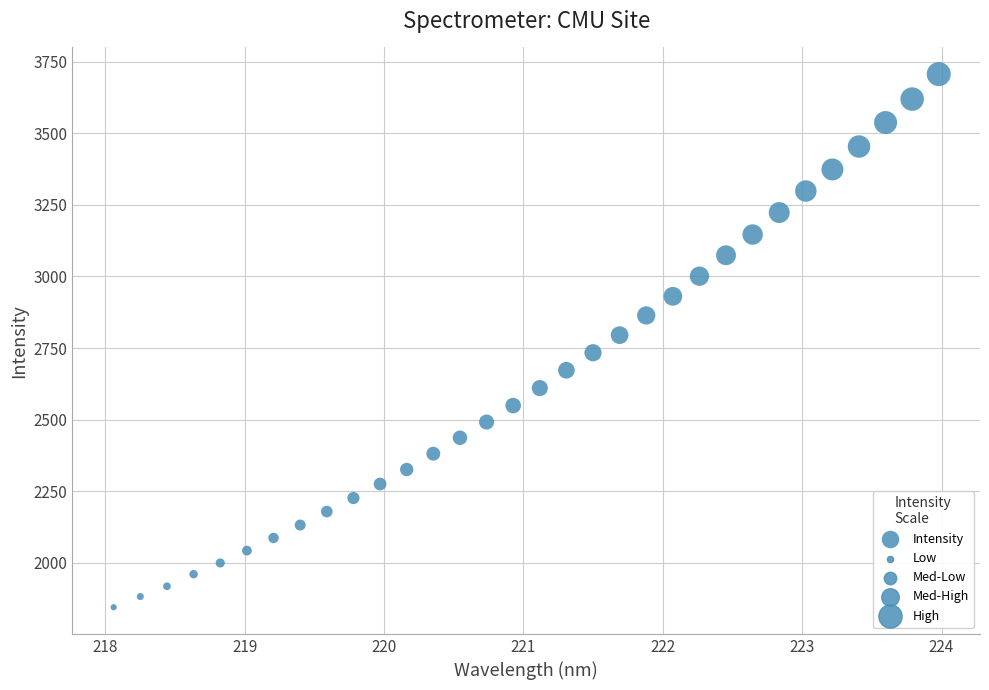

What is the range of Y values (max minus min)?

1861.1